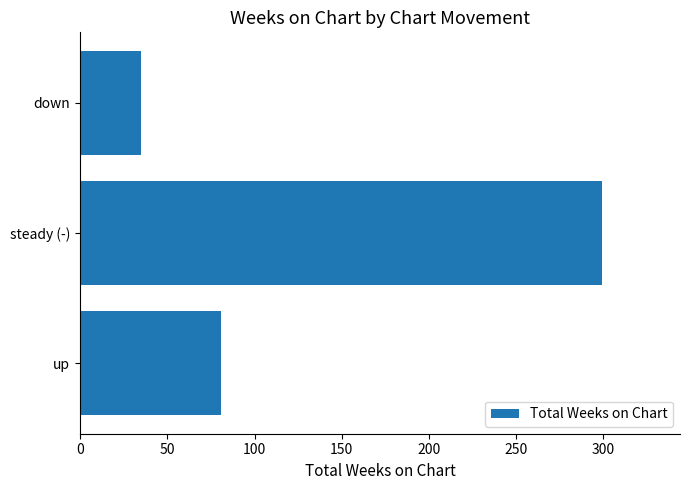

The value at down is 22. True or false?

False